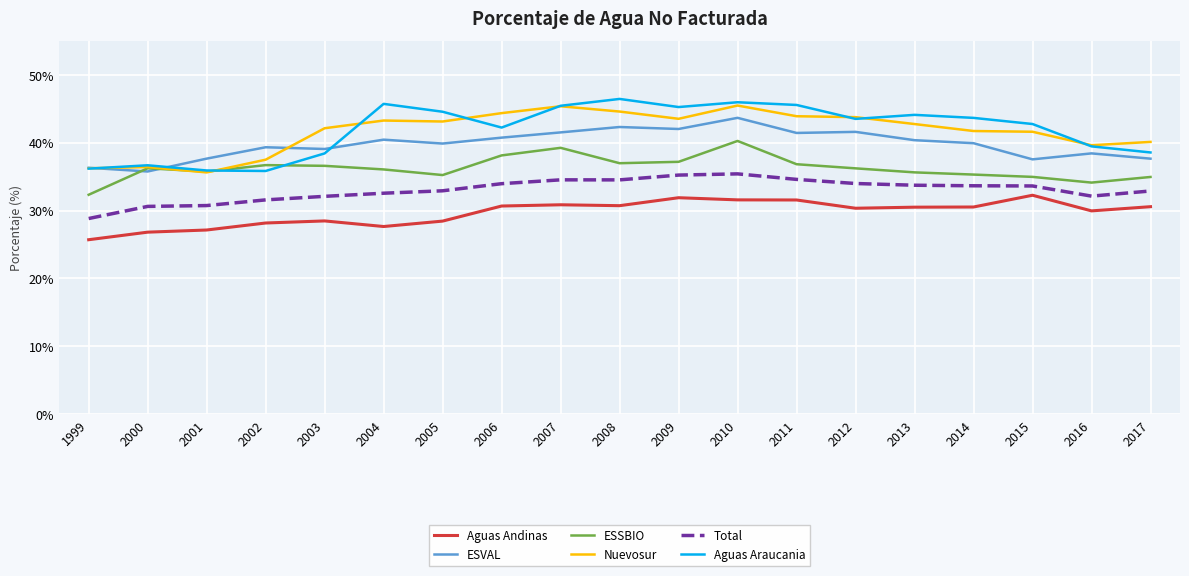

Is the value of ESSBIO at 2002 greater than the value of Aguas Andinas at 2017?

Yes